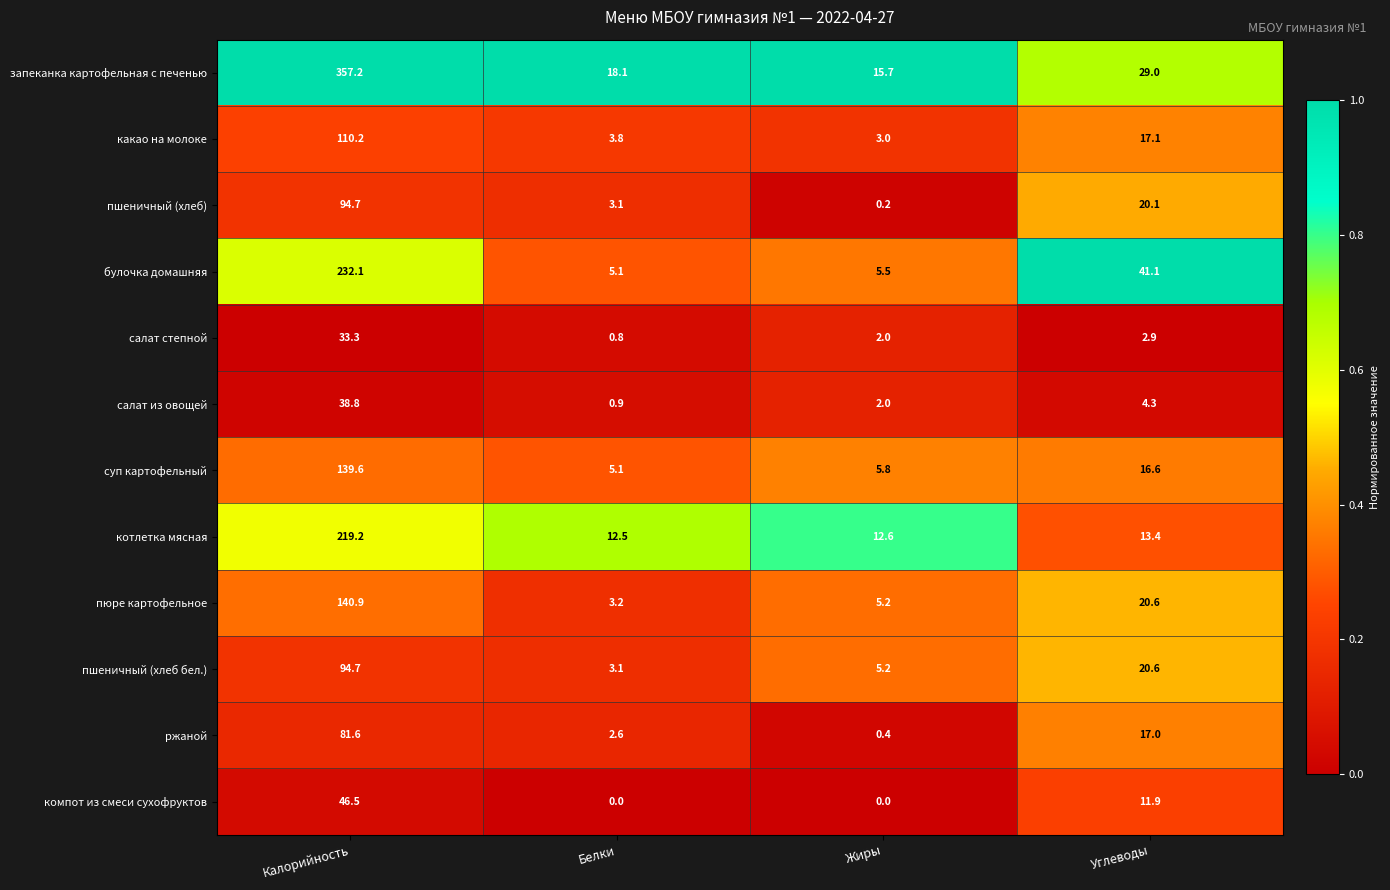

Which series has the largest range (max minus min)?

запеканка картофельная с печенью